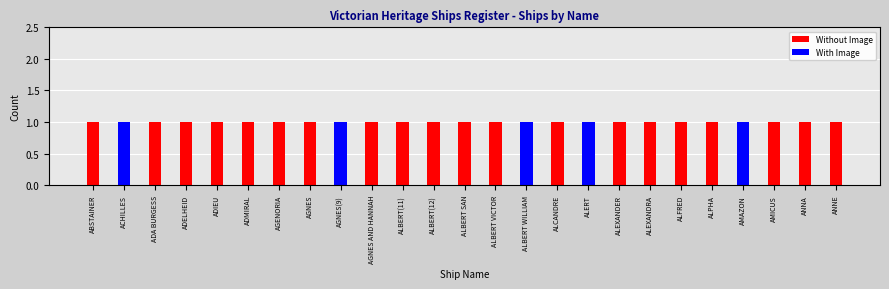

The value of Without Image at AGNES AND HANNAH is 1. True or false?

True